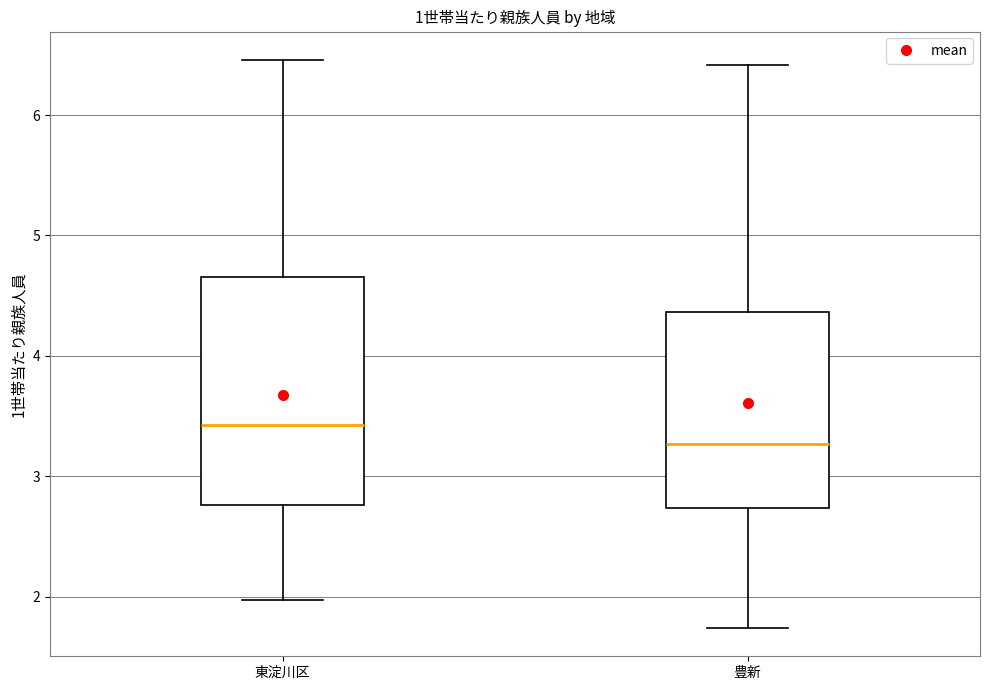

Which box has the lowest median line?

豊新